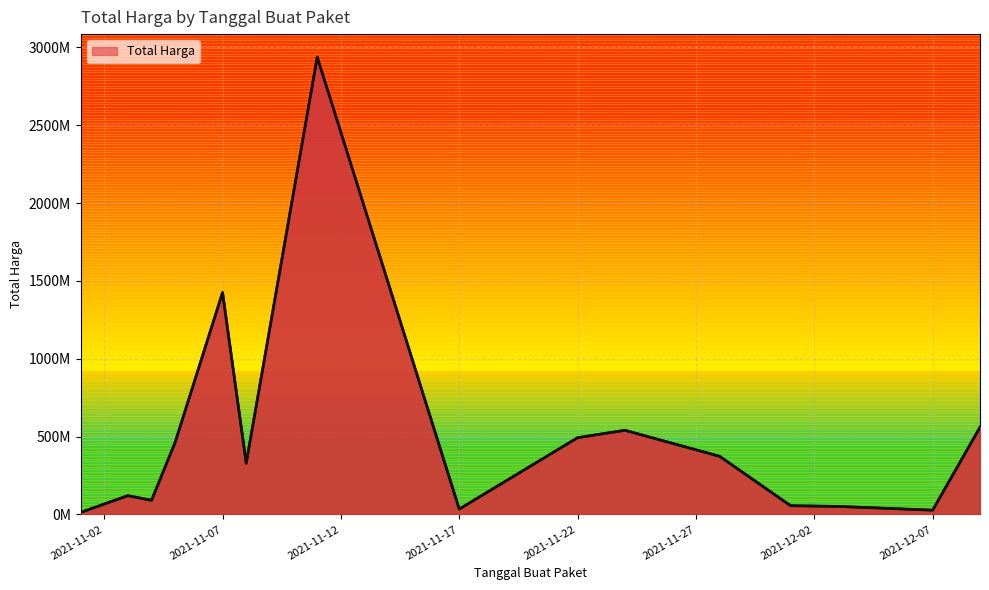

What is the value of the 25th point from the left?

333600